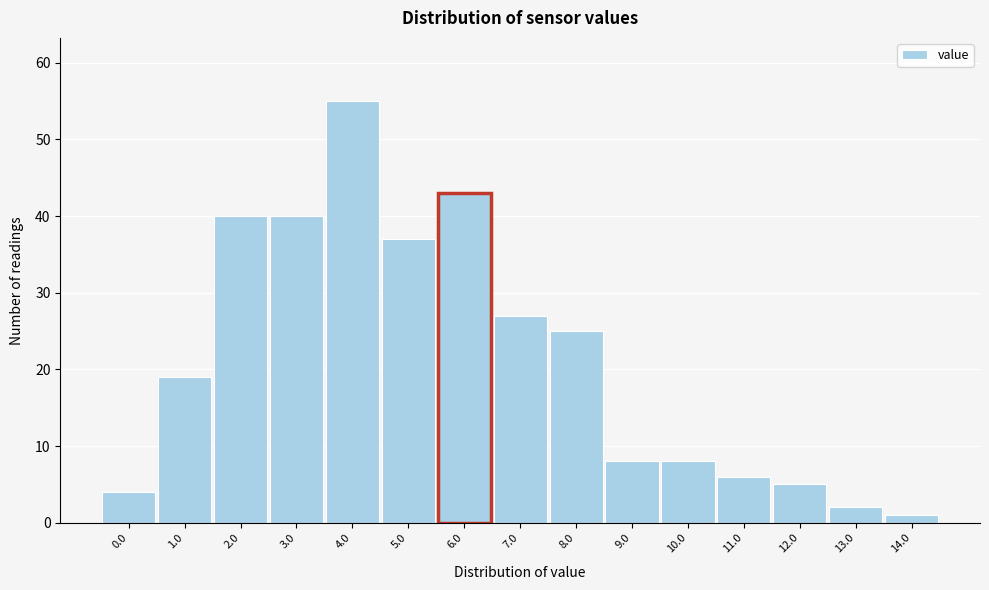

Reading left to right, what are all the values shown in this chart?

4	19	40	40	55	37	43	27	25	8	8	6	5	2	1